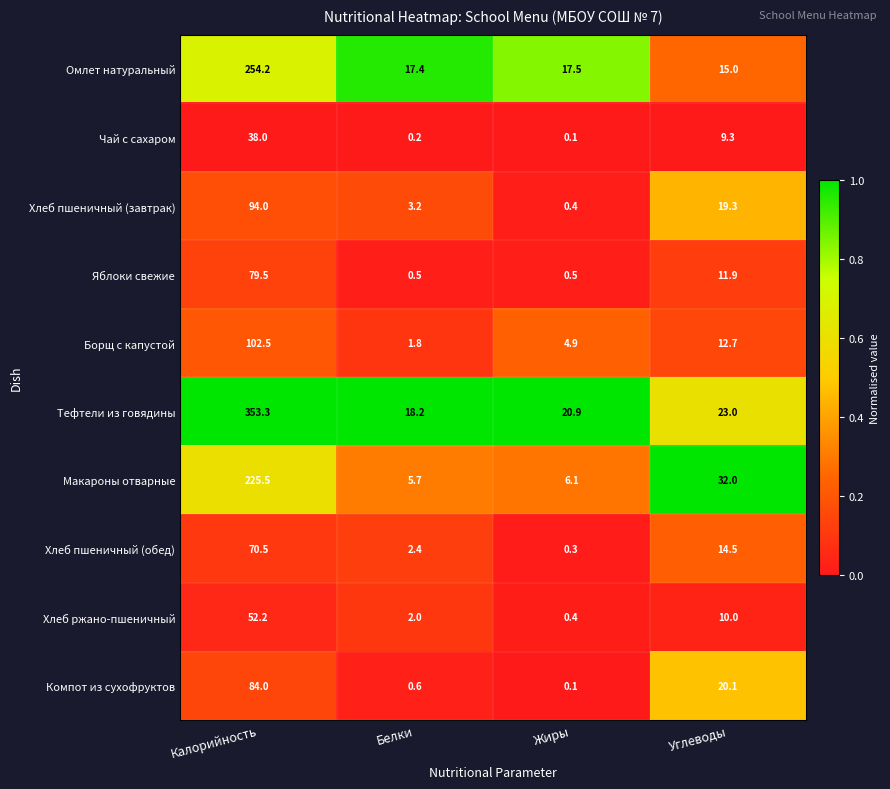

The value of Тефтели из говядины at Углеводы is 23.0. True or false?

True